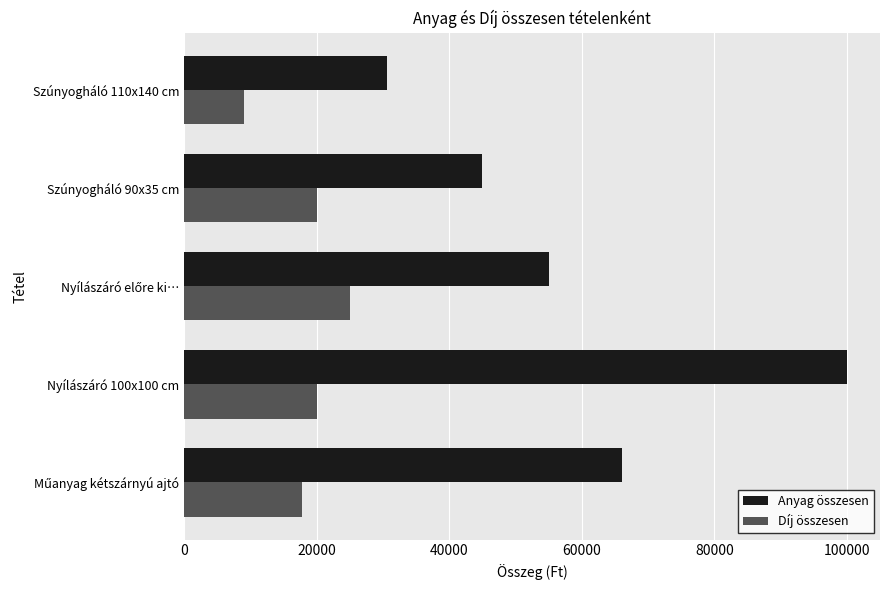

What is the highest value of the Anyag összesen series?

100000